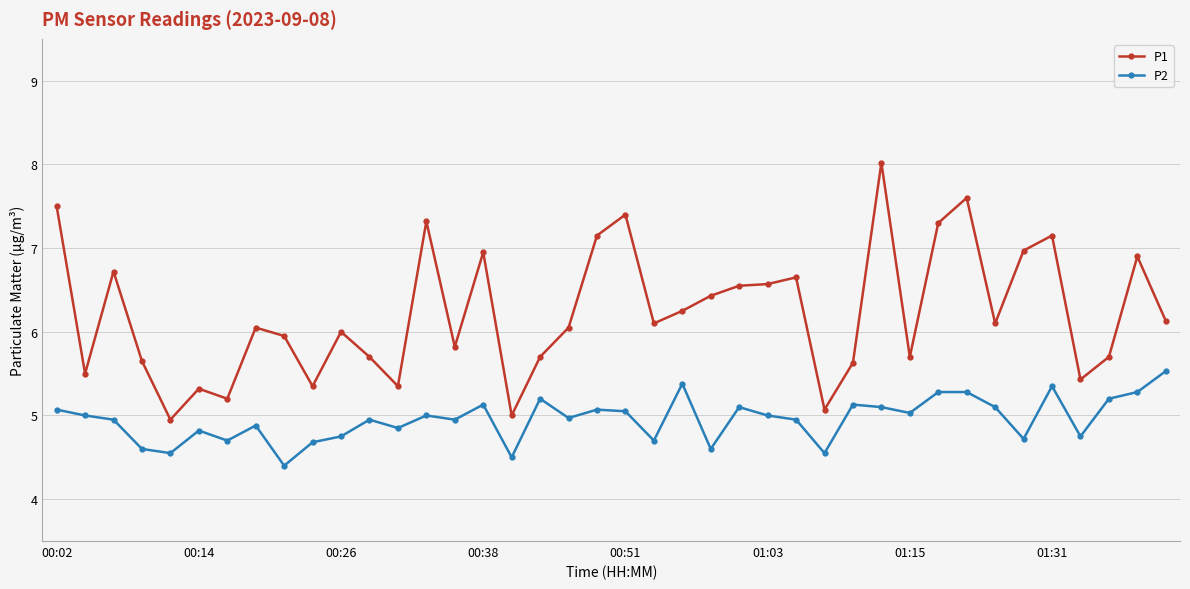

True or false: P1 has more than 0 interior local peaks.

True